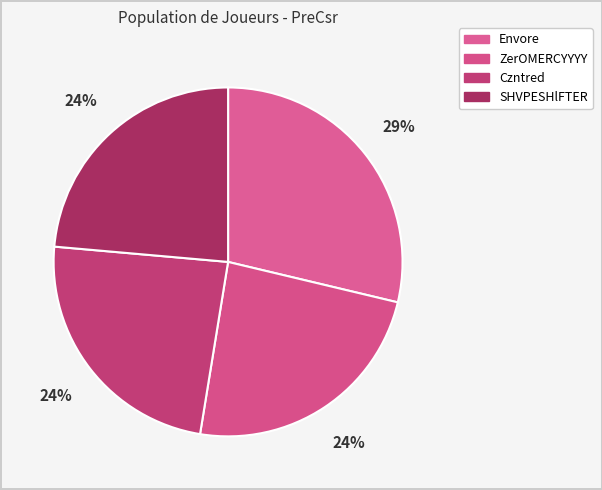

What percentage is the Envore slice, to the nearest percent?

29%